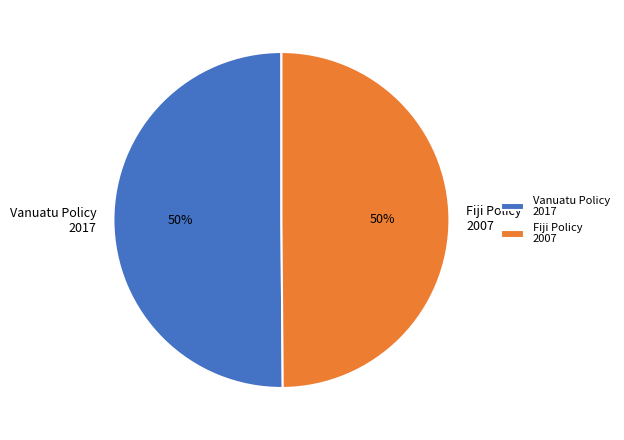

Approximately how many times larger is the value at Fiji Policy 2007 compared to Vanuatu Policy 2017?

1.0